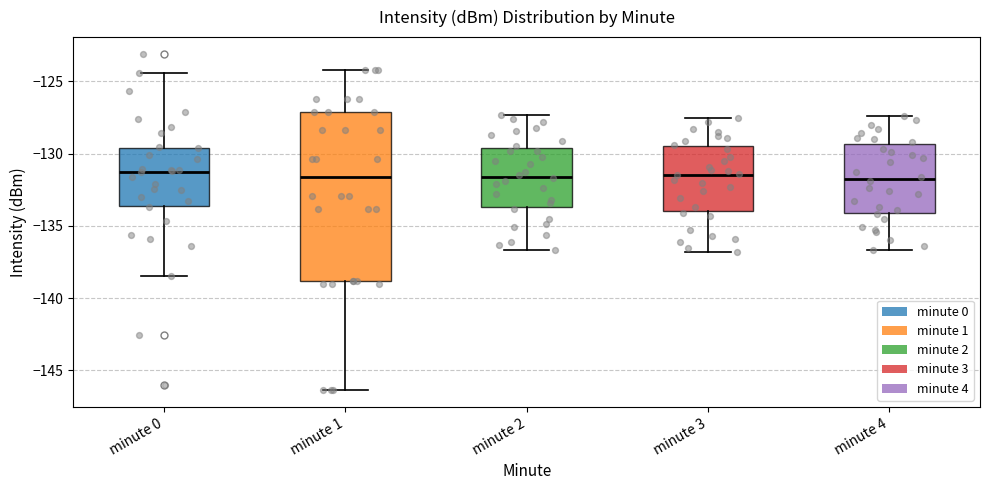

Reading left to right, transcribe this box plot: for each box, give where its median line is, the range the box spans, and where its two whiskers end, as read against the y-axis. The values are not printed on the chart, so give them approximately, as read against the axis.

minute 0: median -131.0, box -133.5 to -129.5, whiskers -138.5 to -124.5
minute 1: median -131.5, box -139.0 to -127.0, whiskers -146.5 to -124.0
minute 2: median -131.5, box -133.5 to -129.5, whiskers -136.5 to -127.5
minute 3: median -131.5, box -134.0 to -129.5, whiskers -137.0 to -127.5
minute 4: median -131.5, box -134.0 to -129.5, whiskers -136.5 to -127.5